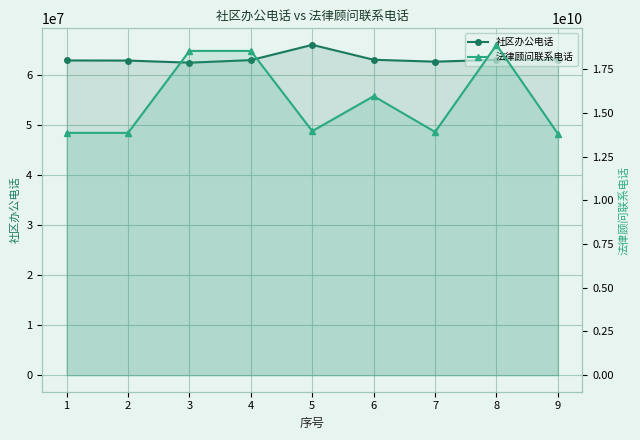

Reading left to right, what are all the values shown in this chart?

社区办公电话: 1=62821891	2=62800662	3=62380130	4=62890029	5=65936579	6=62960091	7=62580012	8=62950021	9=62952307
法律顾问联系电话: 1=13862149680	2=13862149680	3=18549816647	4=18549816647	5=13962603737	6=15962193966	7=13915511231	8=18896711418	9=13812680592